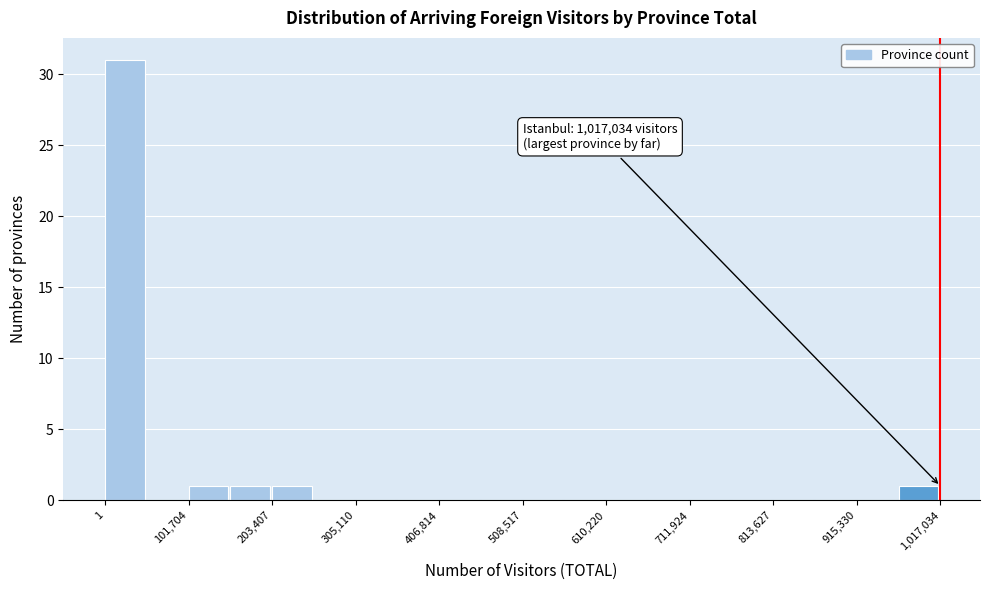

Around what value on the x-axis is the tallest bar? Give the approximate position of its centre, as read against the axis.

20000